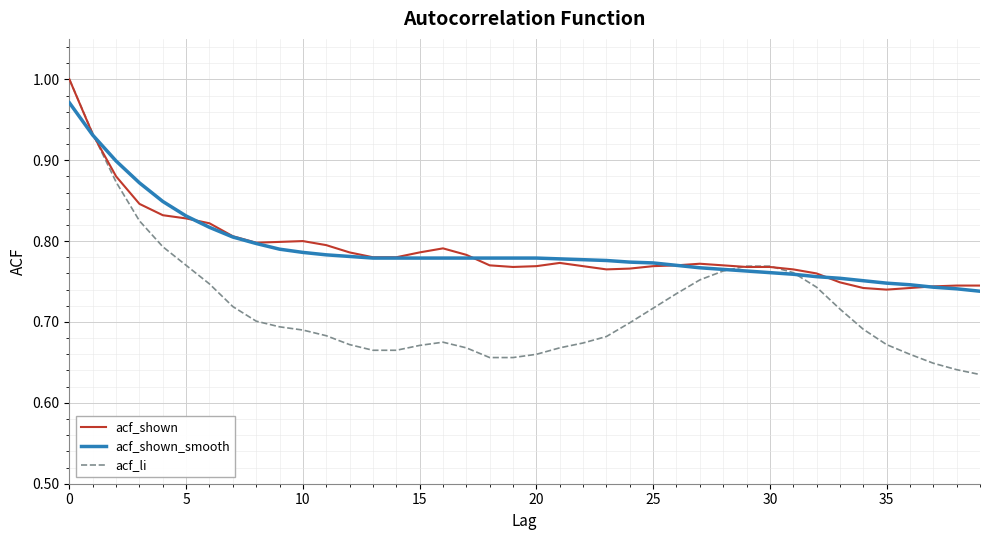

Which series has the largest range (max minus min)?

acf_li